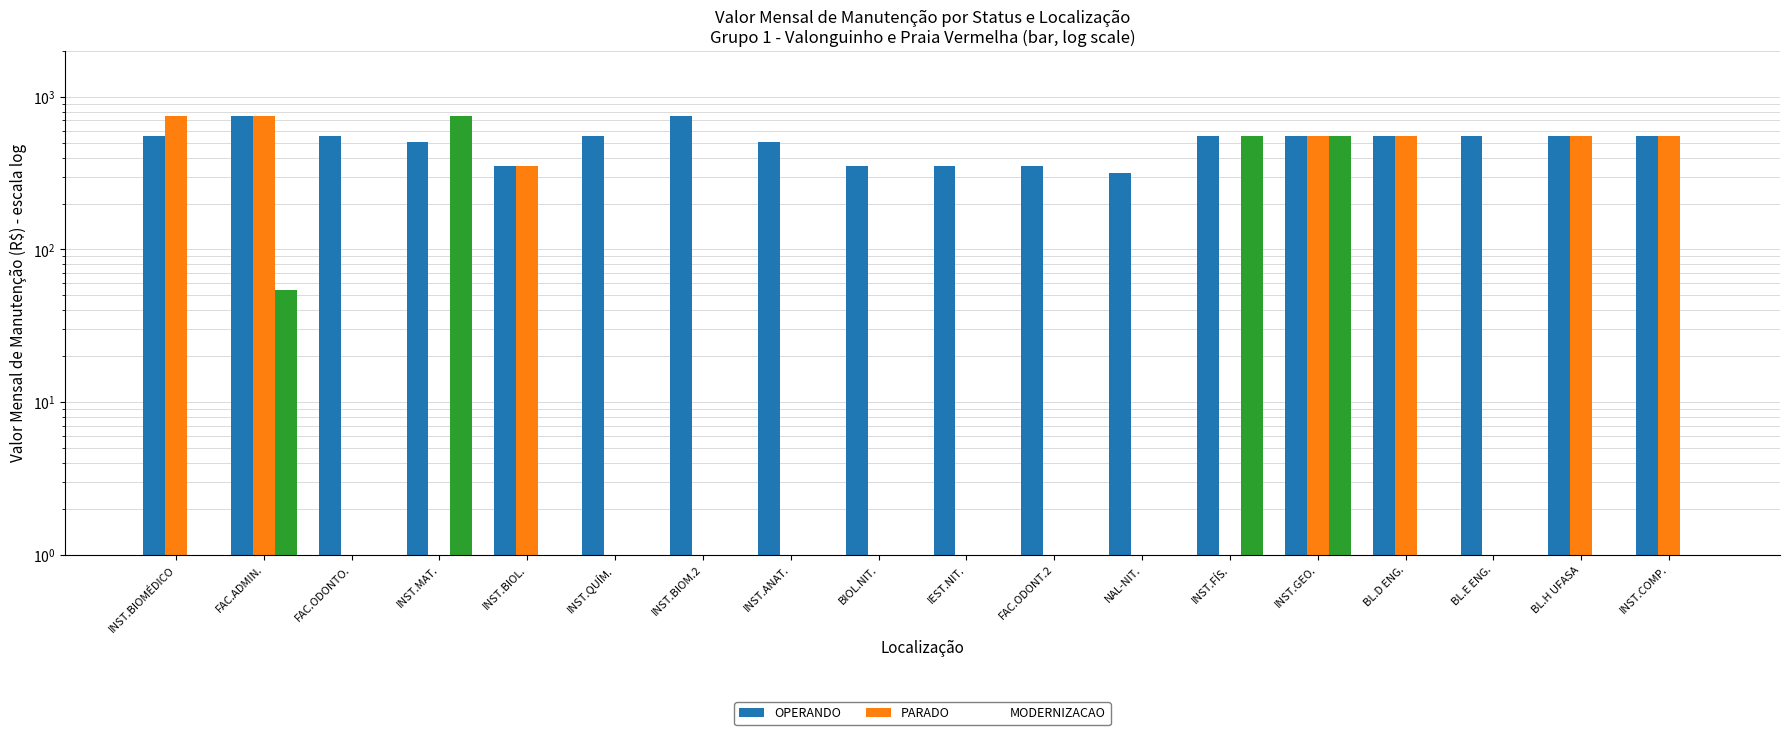

Between BIOL.NIT. and INST.GEO., which series saw the biggest shift?

PARADO